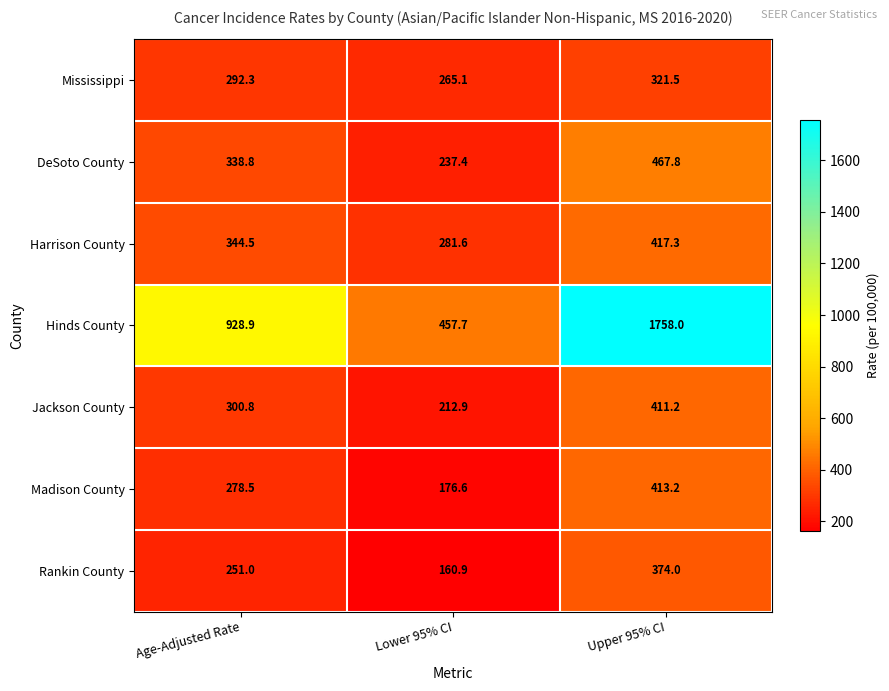

What is the total value across all series at Age-Adjusted Rate?

2734.8